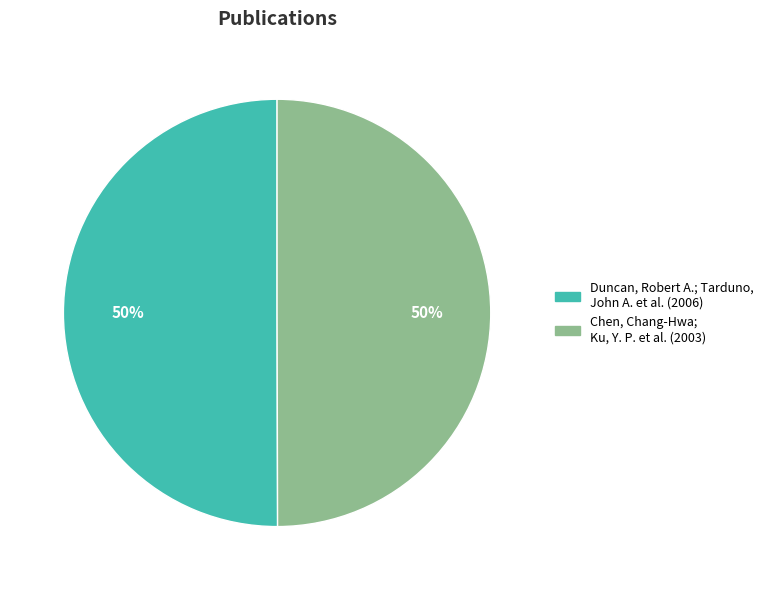

Combined, do Duncan, Robert A.; Tarduno, John A. et al. and Chen, Chang-Hwa; Ku, Y. P. et al. account for over 50%?

Yes